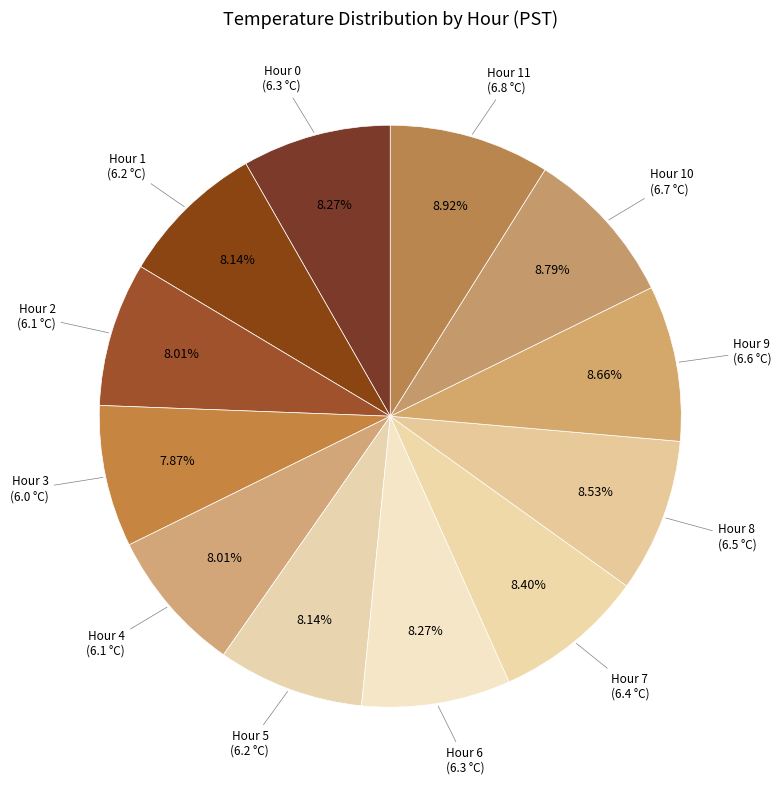

To the nearest percent, what is the average slice percentage?

8%